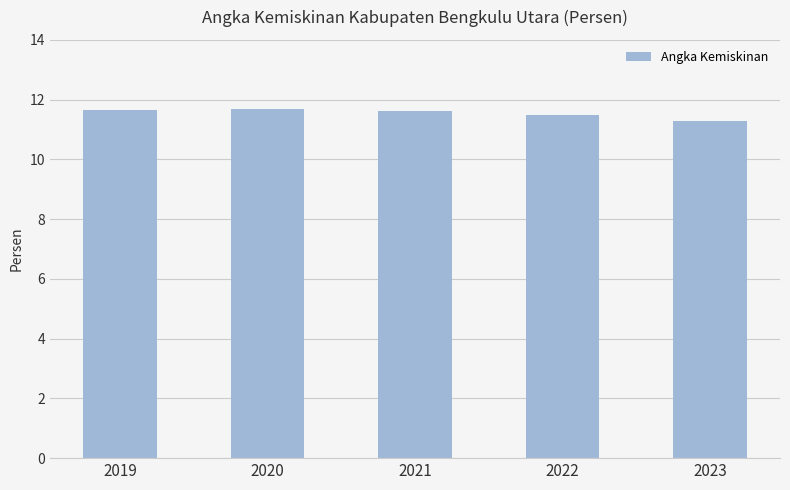

Approximately how many times larger is the value at 2021 compared to 2022?

1.0